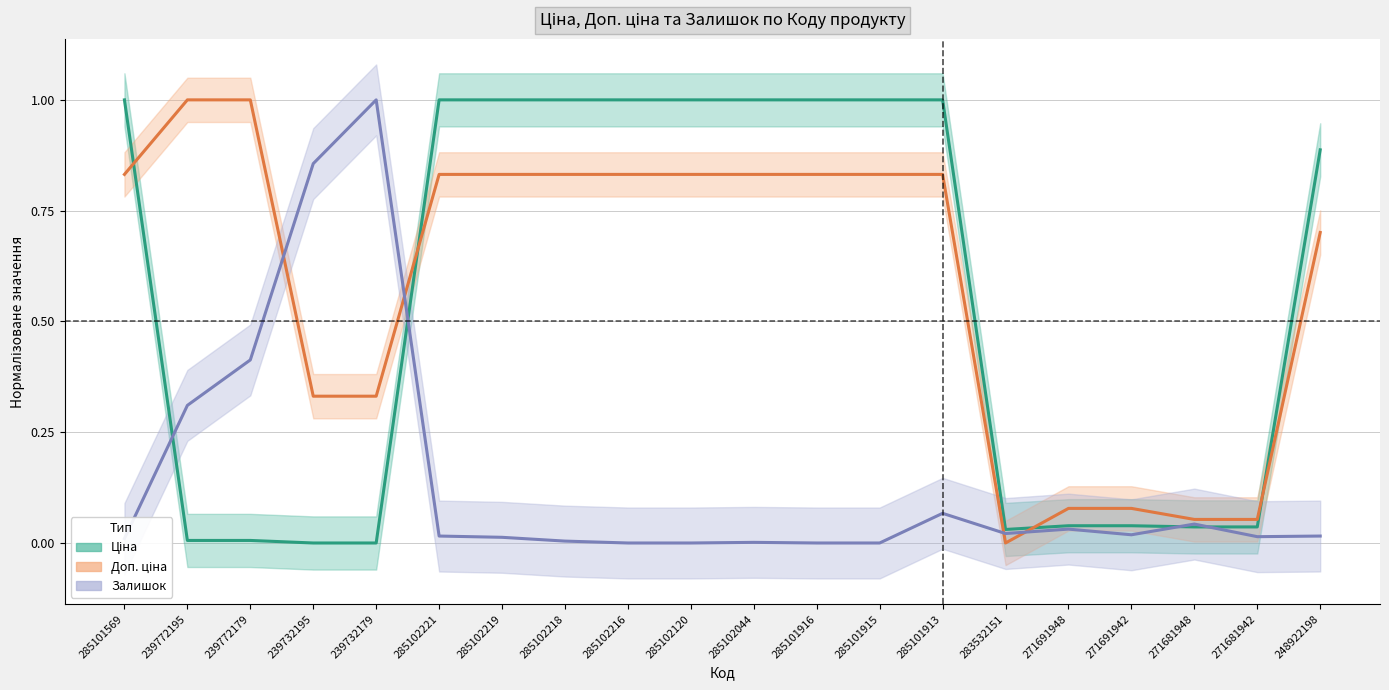

What is the total value across all series at 285102216?

1.8